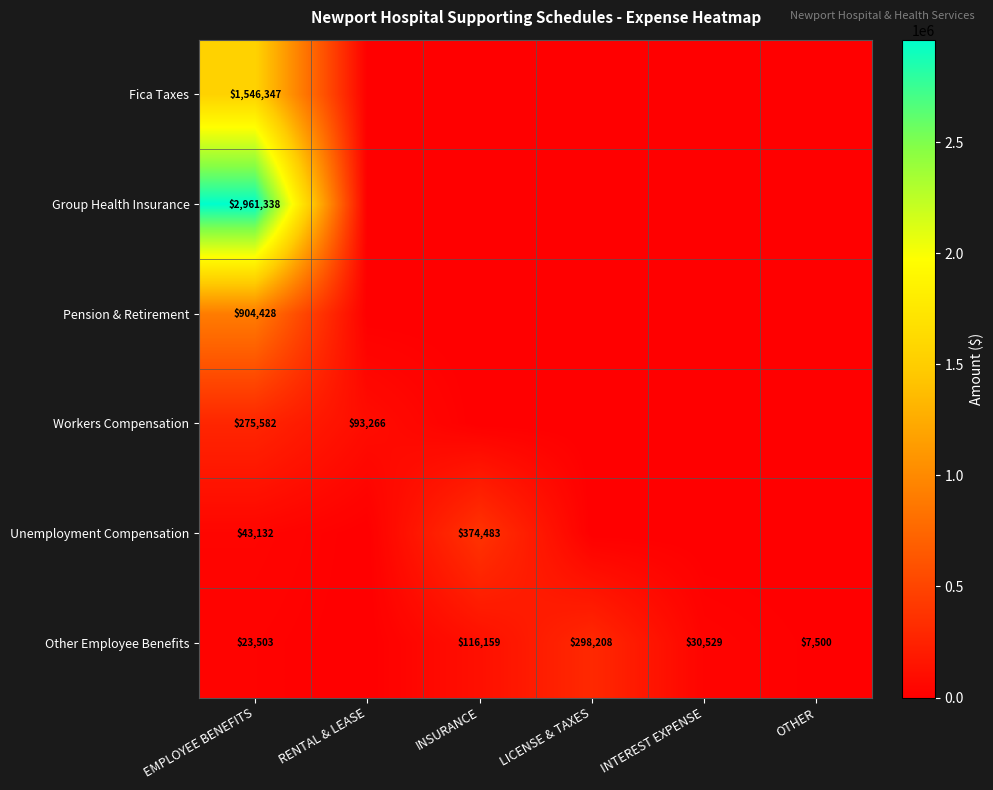

Which has a higher value, OTHER or INSURANCE?

OTHER